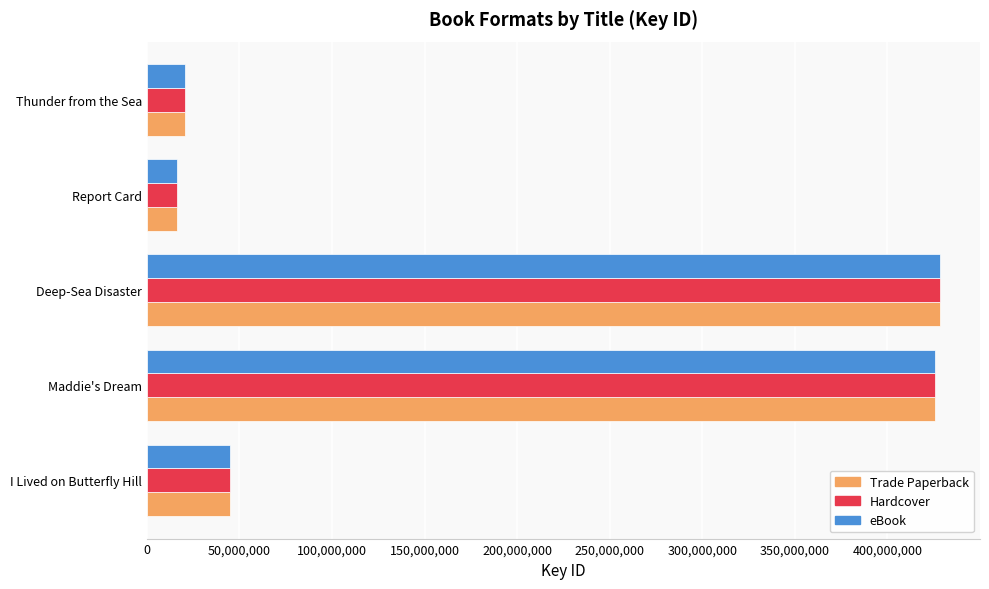

Where is Hardcover nearest to the value 222382010?

I Lived on Butterfly Hill